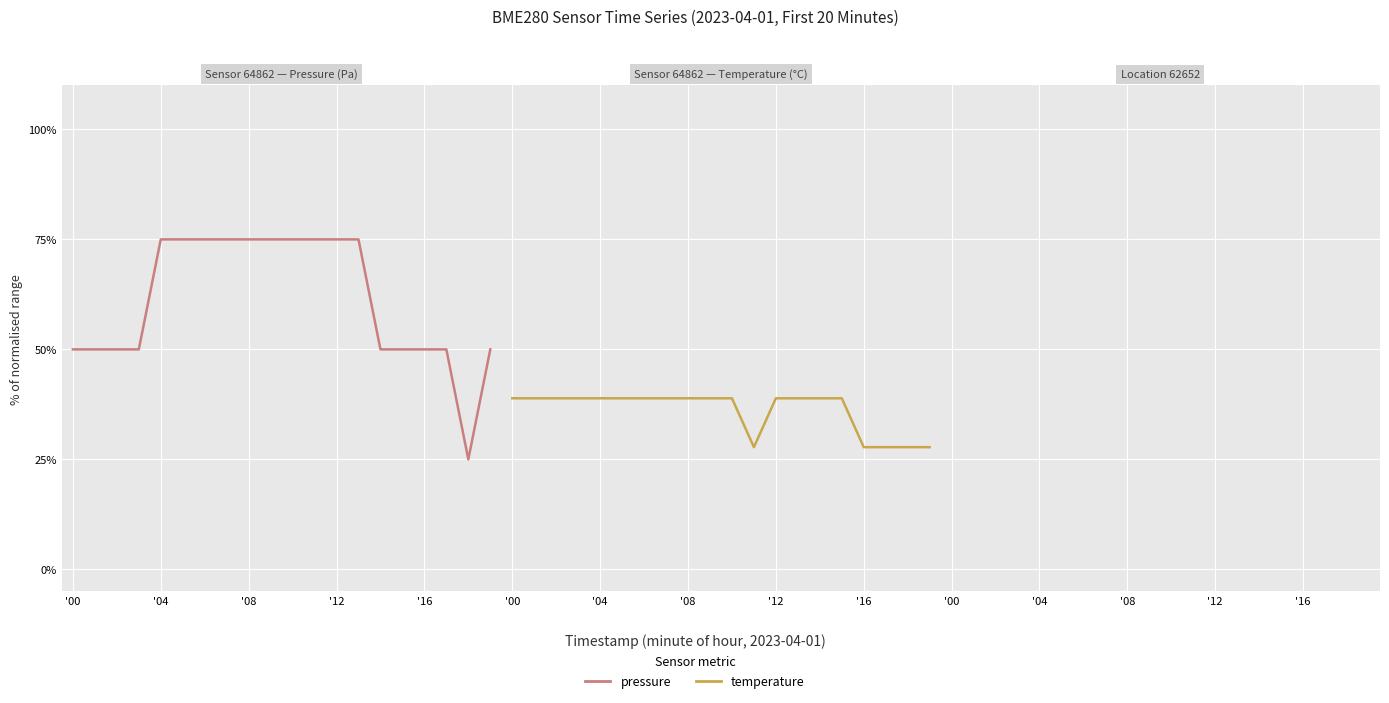

Read the pressure value at 5.

75.0